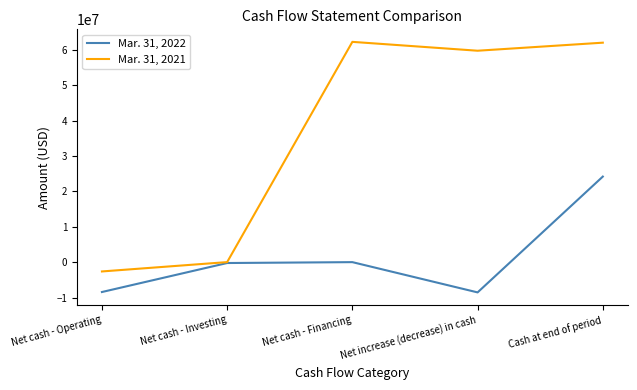

Is it true that Mar. 31, 2022 equals -2298788 at Net cash - Operating?

False